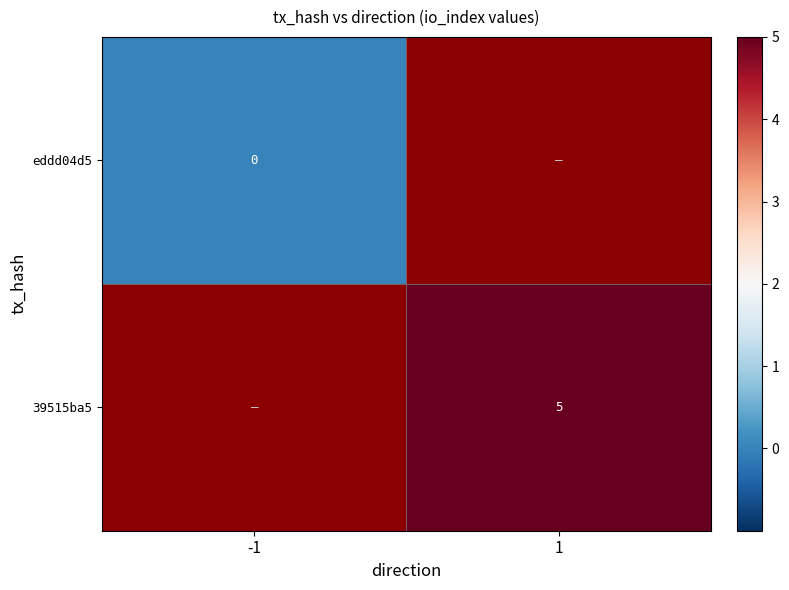

Is it true that 39515ba5 equals 3 at 1?

False